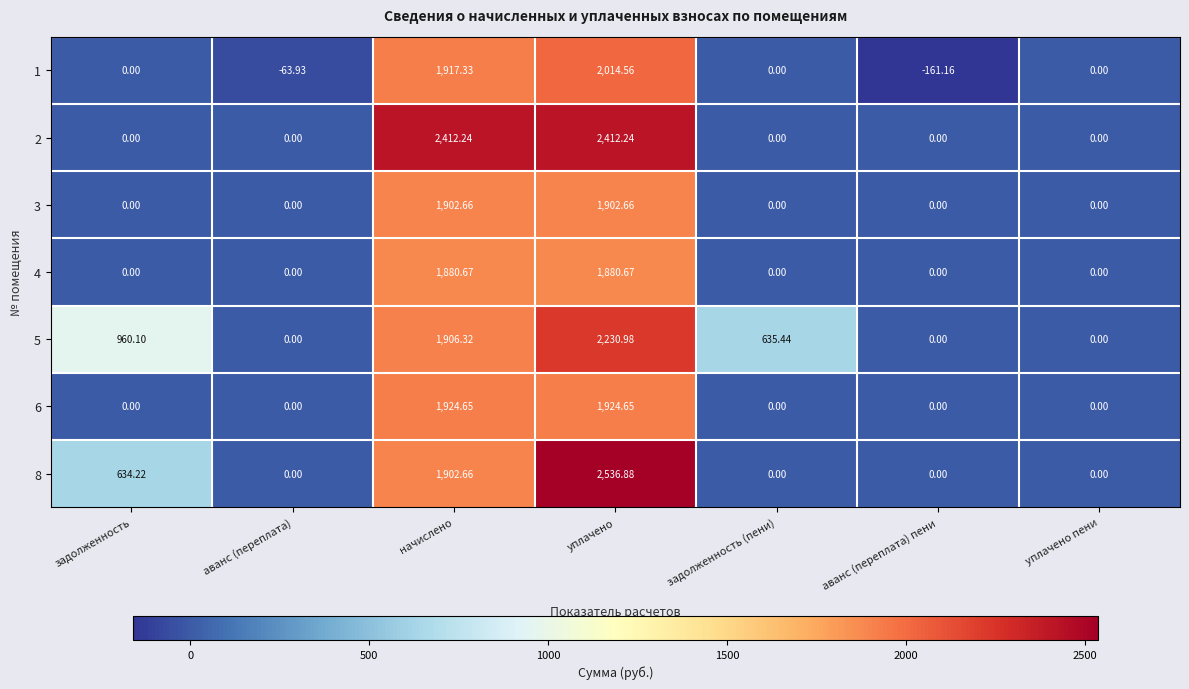

At which label does 1 reach its minimum?

аванс (переплата) пени